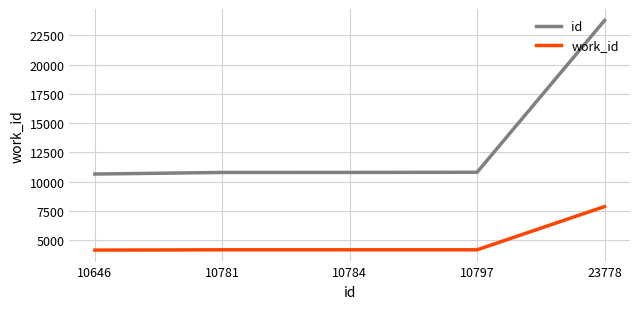

Rank the series by their average value, from highest to lowest.

id, work_id